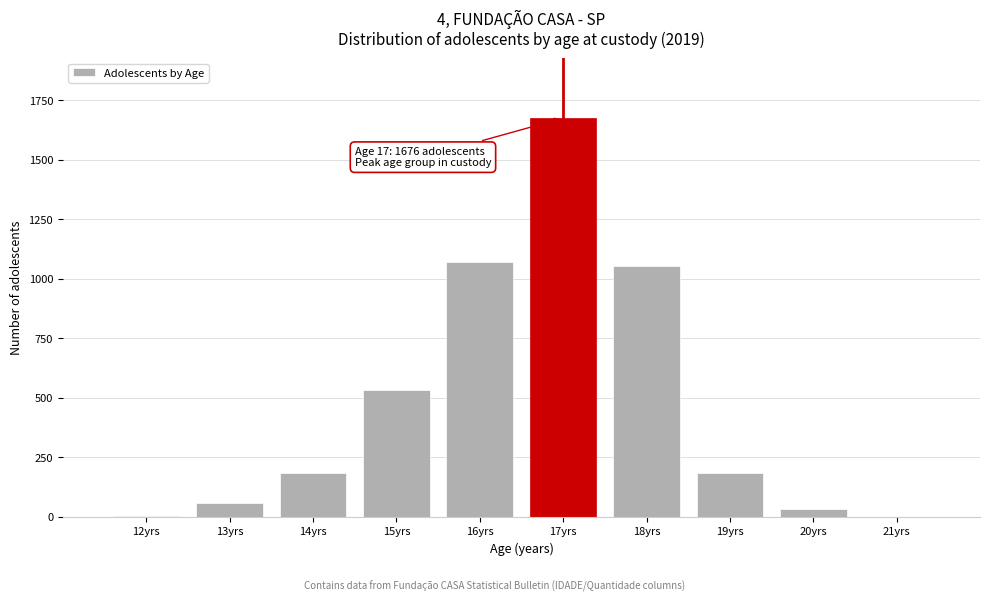

What is the sum of all values?

4801